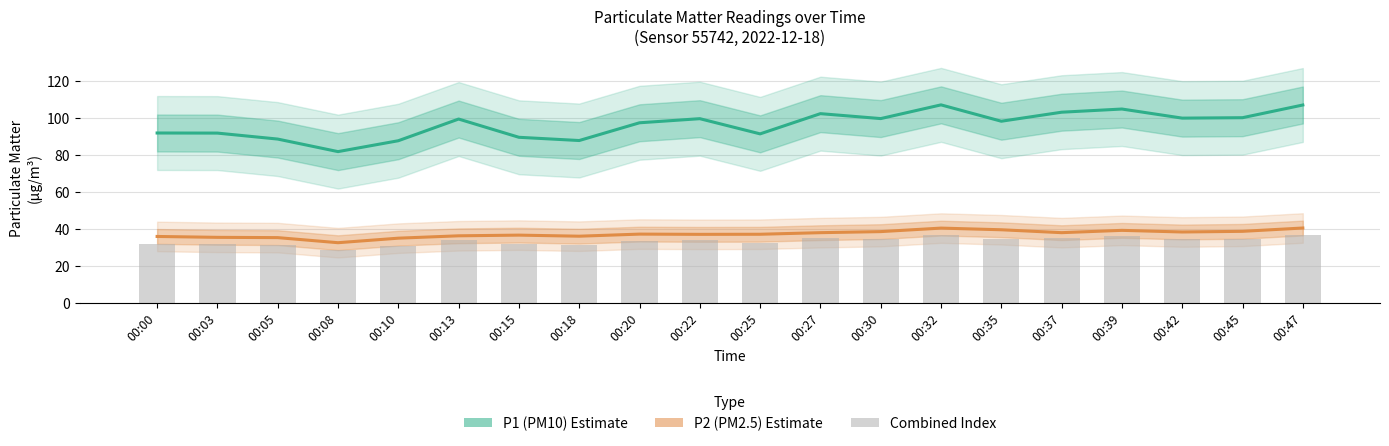

Which has a higher value, 00:30 or 00:27?

00:27